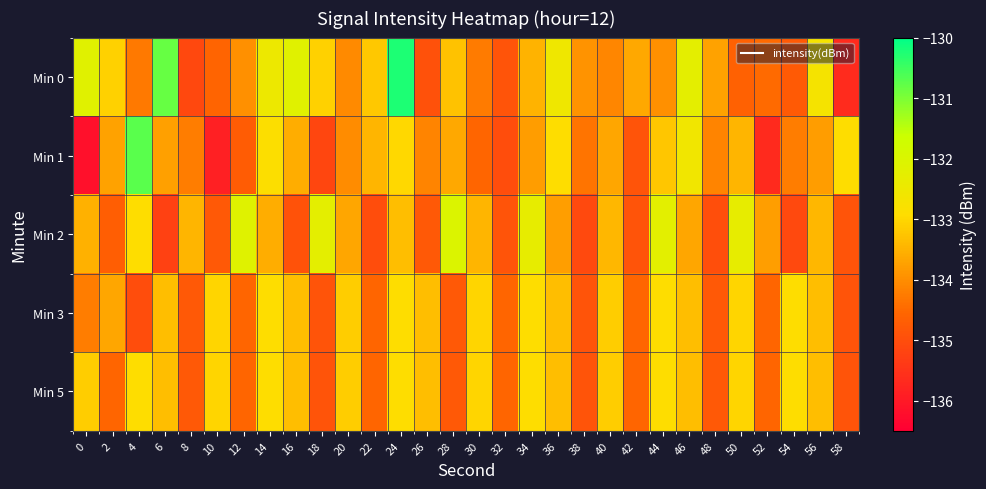

Reading left to right, transcribe all the data shown in this chart.

Min 0: 0=-132.1	2=-133.1	4=-134.3	6=-130.8	8=-135.1	10=-134.6	12=-134.0	14=-132.5	16=-132.1	18=-133.1	20=-134.0	22=-133.2	24=-130.2	26=-134.9	28=-133.3	30=-134.2	32=-134.9	34=-133.5	36=-132.5	38=-133.9	40=-134.1	42=-133.6	44=-134.0	46=-132.2	48=-133.7	50=-134.6	52=-134.5	54=-134.8	56=-132.7	58=-135.6
Min 1: 0=-136.2	2=-133.7	4=-130.7	6=-133.7	8=-134.2	10=-135.9	12=-134.7	14=-132.8	16=-133.6	18=-135.1	20=-134.0	22=-133.5	24=-133.0	26=-134.1	28=-133.7	30=-134.6	32=-135.0	34=-133.8	36=-132.9	38=-134.3	40=-133.7	42=-134.9	44=-133.2	46=-132.6	48=-134.1	50=-133.5	52=-135.7	54=-134.2	56=-133.8	58=-132.9
Min 2: 0=-133.5	2=-134.7	4=-132.9	6=-135.2	8=-133.5	10=-134.8	12=-132.1	14=-133.6	16=-134.9	18=-132.2	20=-133.7	22=-135.0	24=-133.3	26=-134.8	28=-132.0	30=-133.5	32=-134.9	34=-132.3	36=-133.8	38=-135.1	40=-133.4	42=-134.9	44=-132.2	46=-133.7	48=-135.0	50=-132.3	52=-133.8	54=-135.1	56=-133.4	58=-134.9
Min 3: 0=-134.2	2=-133.7	4=-135.0	6=-133.3	8=-134.8	10=-133.0	12=-134.6	14=-132.9	16=-133.3	18=-134.9	20=-133.1	22=-134.6	24=-132.9	26=-133.3	28=-134.8	30=-133.0	32=-134.6	34=-132.9	36=-133.3	38=-134.9	40=-133.1	42=-134.6	44=-132.9	46=-133.3	48=-134.8	50=-133.0	52=-134.6	54=-132.9	56=-133.3	58=-134.9
Min 5: 0=-133.1	2=-134.6	4=-132.9	6=-133.3	8=-134.8	10=-133.0	12=-134.6	14=-132.9	16=-133.3	18=-134.9	20=-133.1	22=-134.6	24=-132.9	26=-133.3	28=-134.8	30=-133.0	32=-134.6	34=-132.9	36=-133.3	38=-134.9	40=-133.1	42=-134.6	44=-132.9	46=-133.3	48=-134.8	50=-133.0	52=-134.6	54=-132.9	56=-133.3	58=-134.9